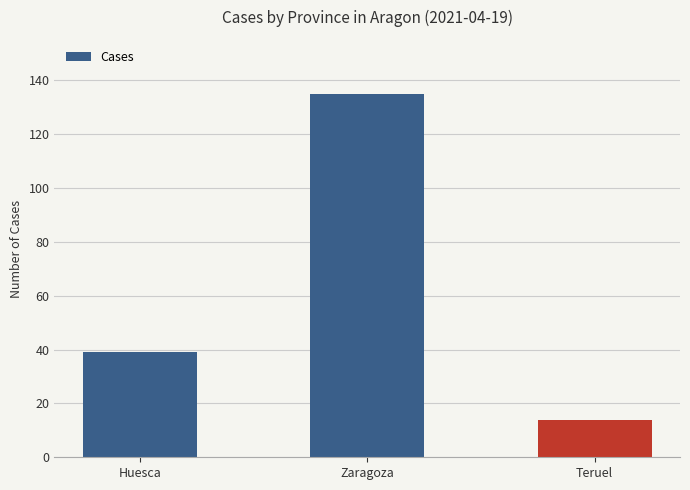

What value does the data have at Zaragoza, to the nearest 5?

135